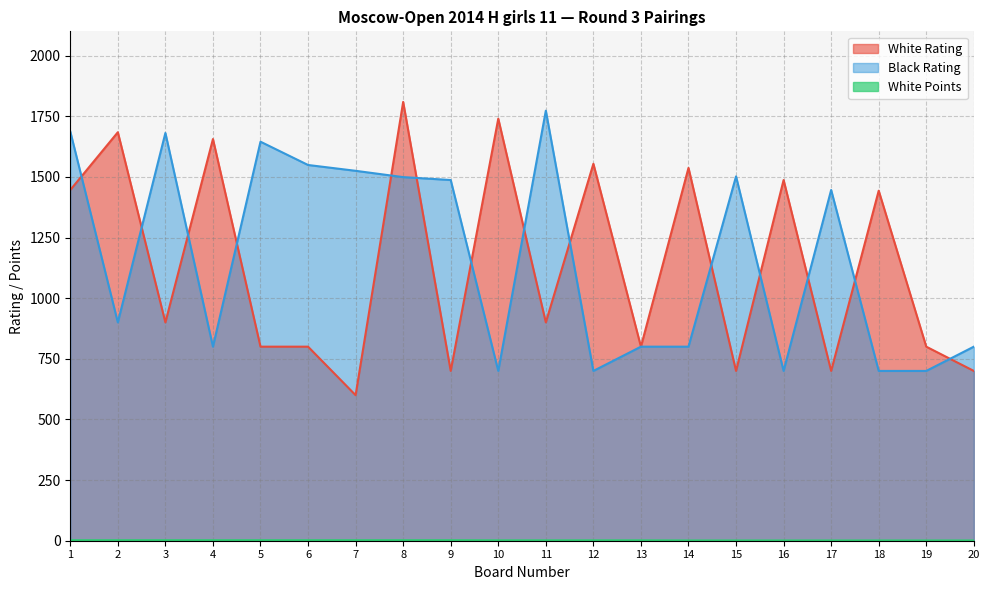

True or false: White Rating and Black Rating intersect in this chart.

True